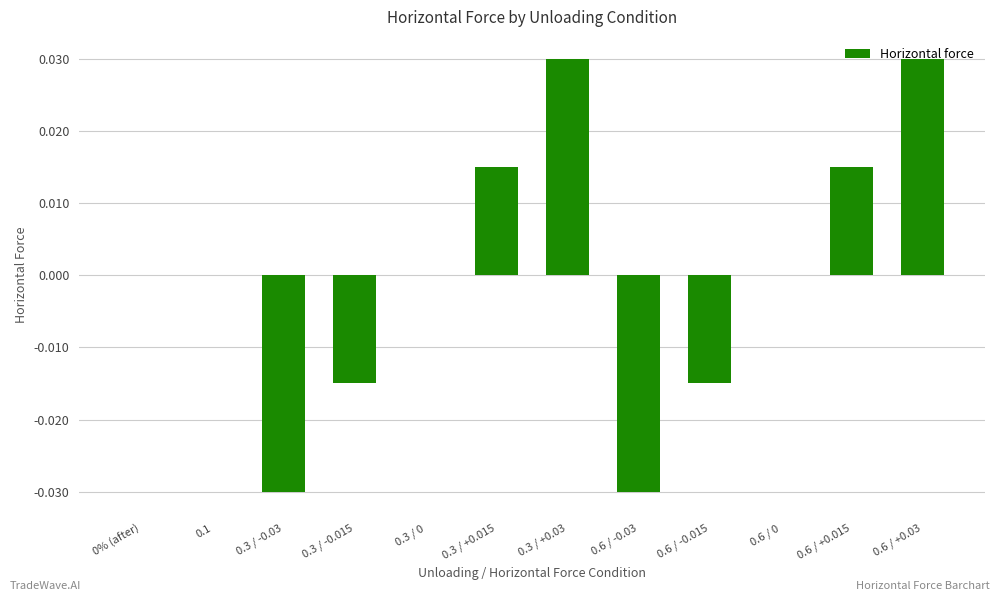

Count the number of categories in the chart.

12